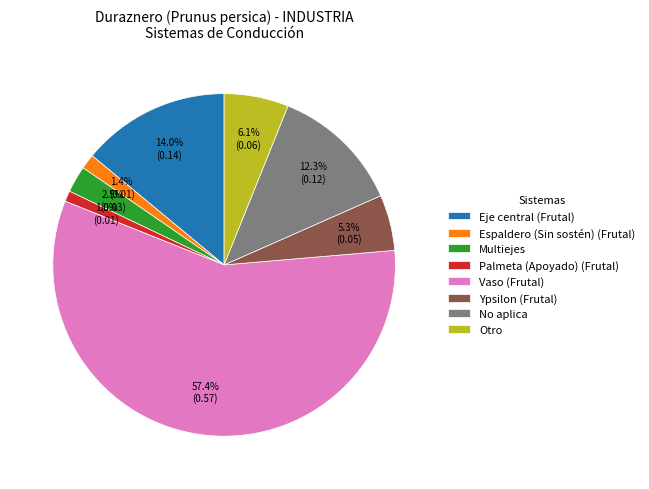

True or false: Ypsilon (Frutal) accounts for 1% of the total.

False